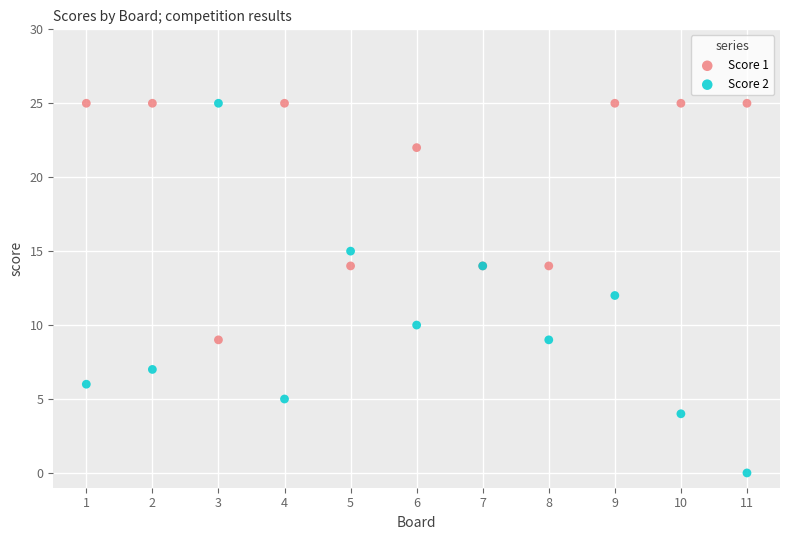

Which series has the widest spread of Y values?

Score 2